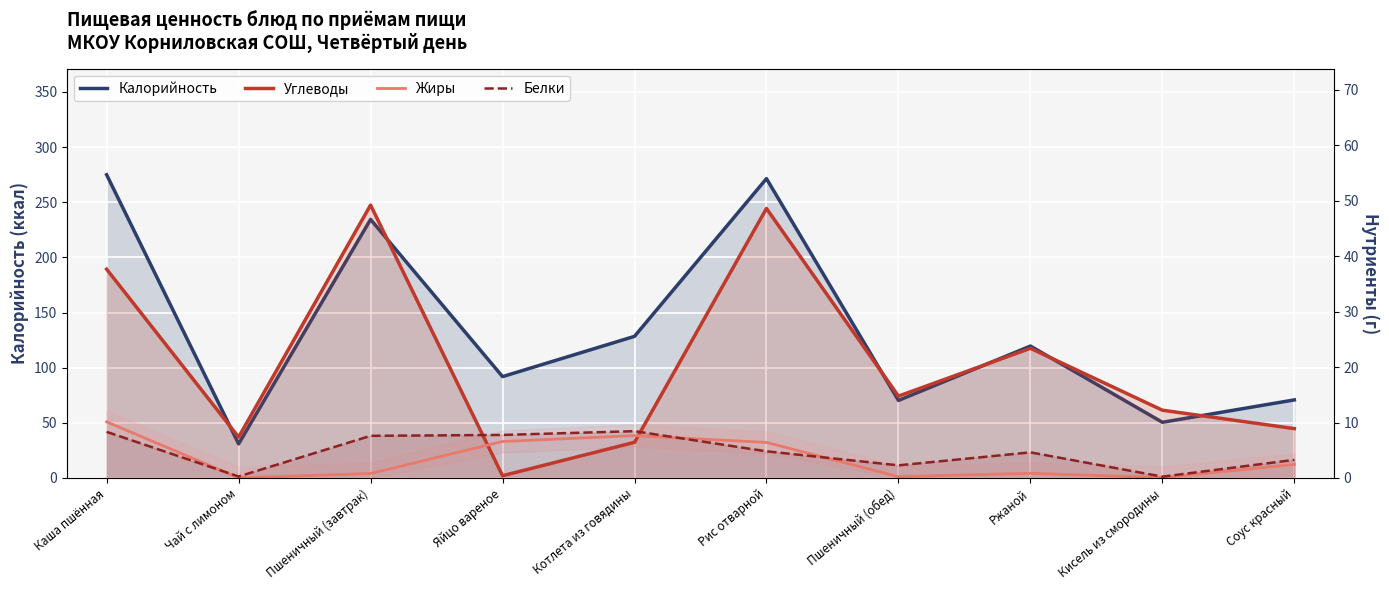

What is the difference between the maximum and minimum values in the Жиры series?

10.1